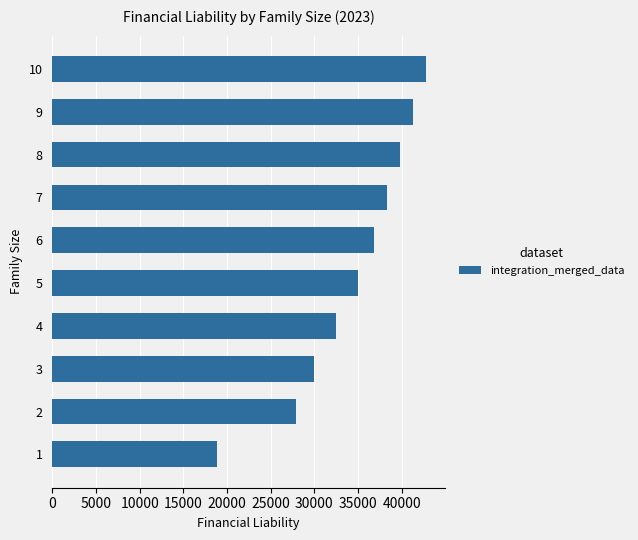

What is the average value?

34320